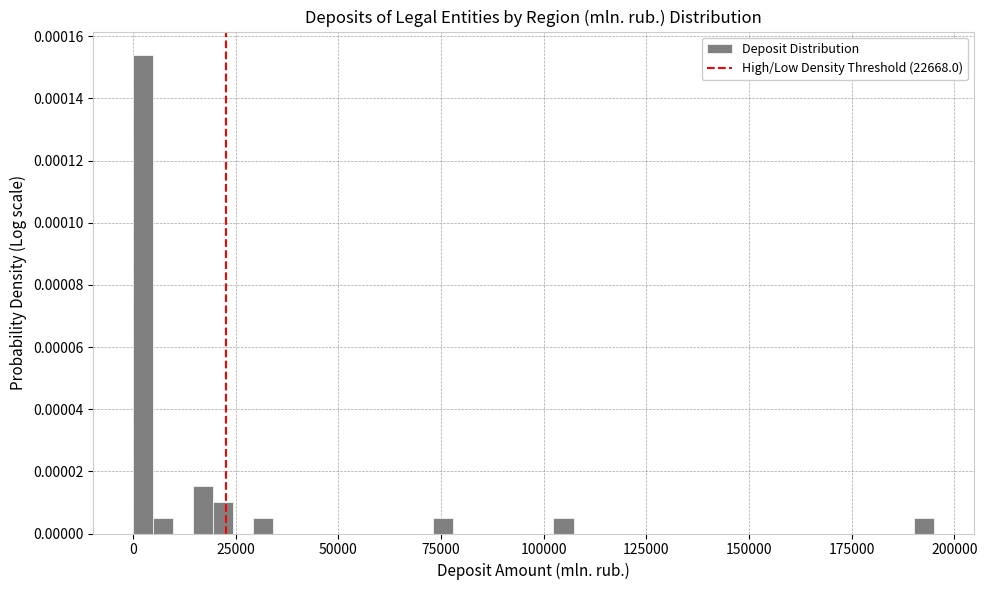

Read against the x-axis, roughly where is the centre of the tallest bar?

0